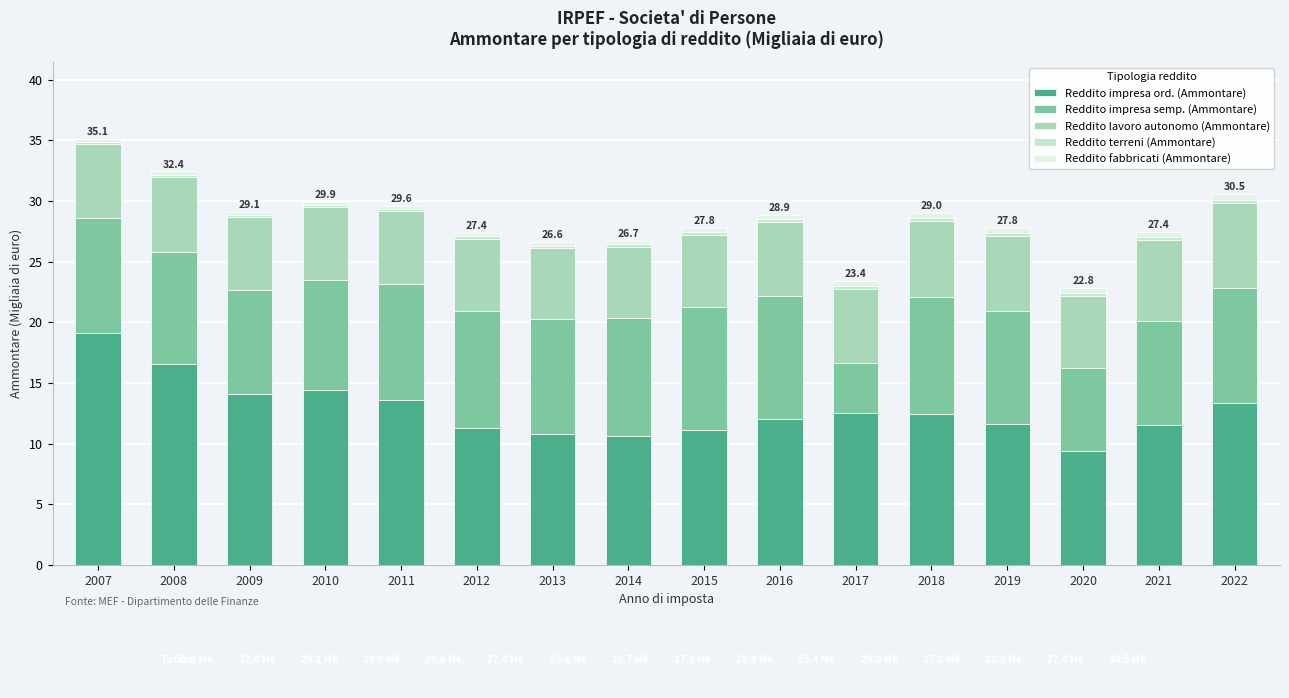

What is the difference between the Reddito impresa ord. (Ammontare) values at 2015 and 2008?

5.4